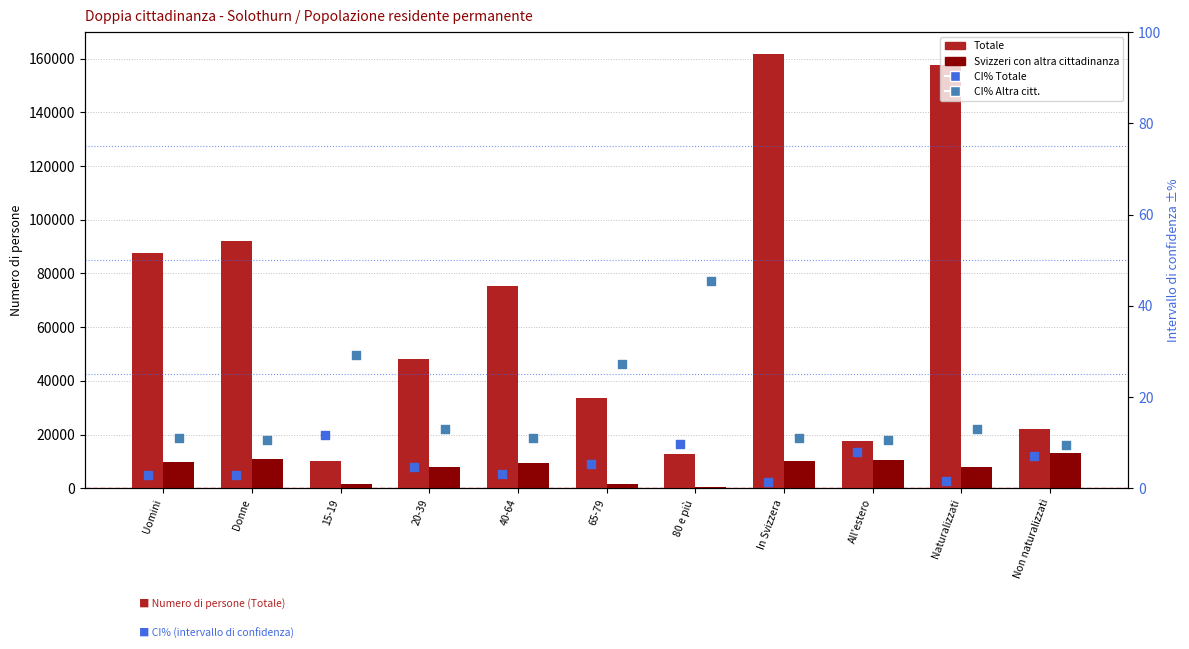

What are all the series names shown in the legend?

Totale, Svizzeri con altra cittadinanza, CI% Totale, CI% Altra